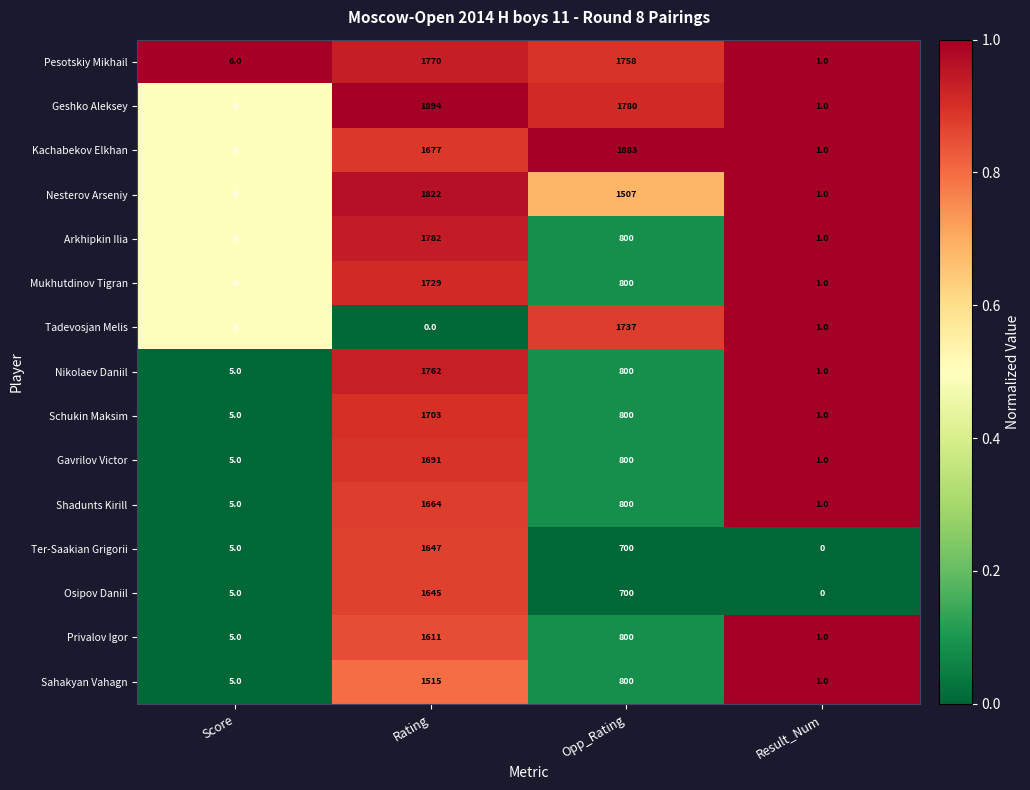

What is the maximum value shown in the chart?

1894